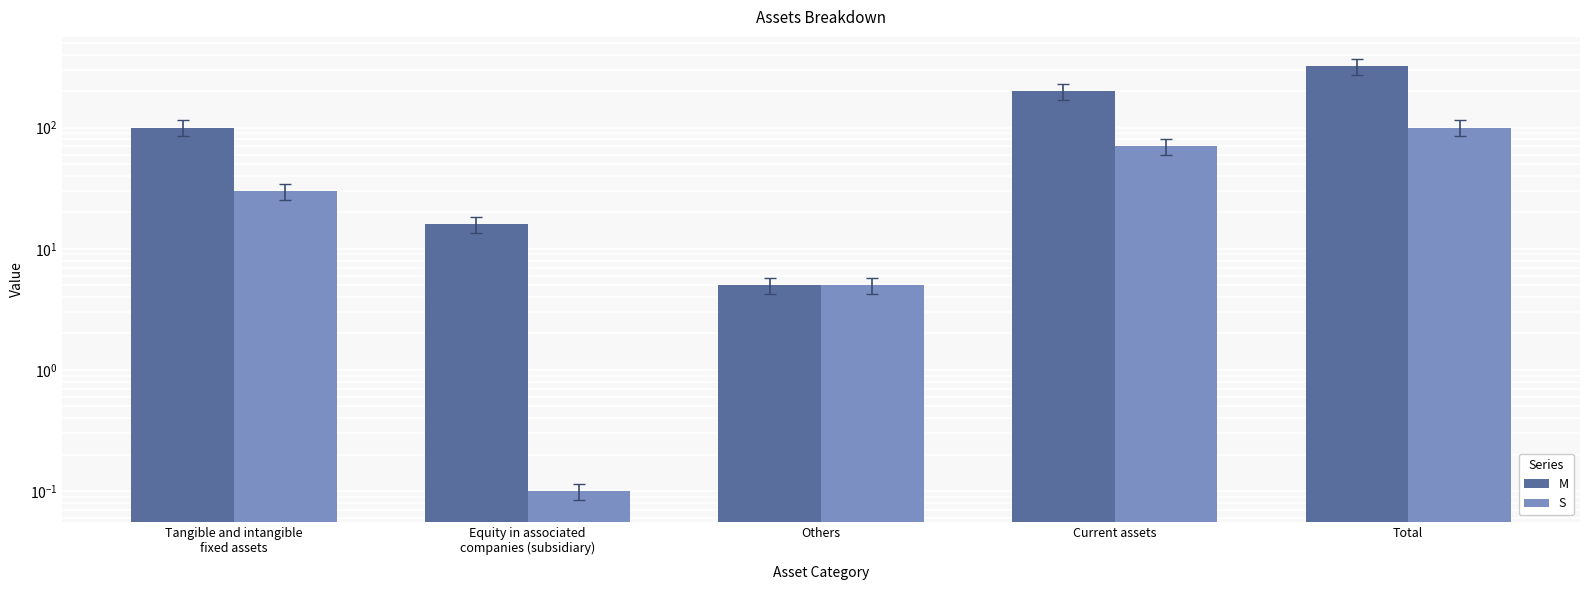

What are all the series names shown in the legend?

M, S